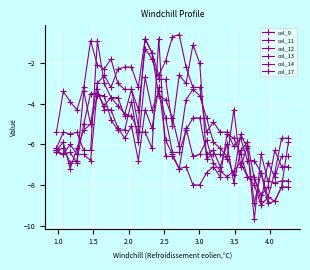

At how many categories does at least one series exceed -8?

35